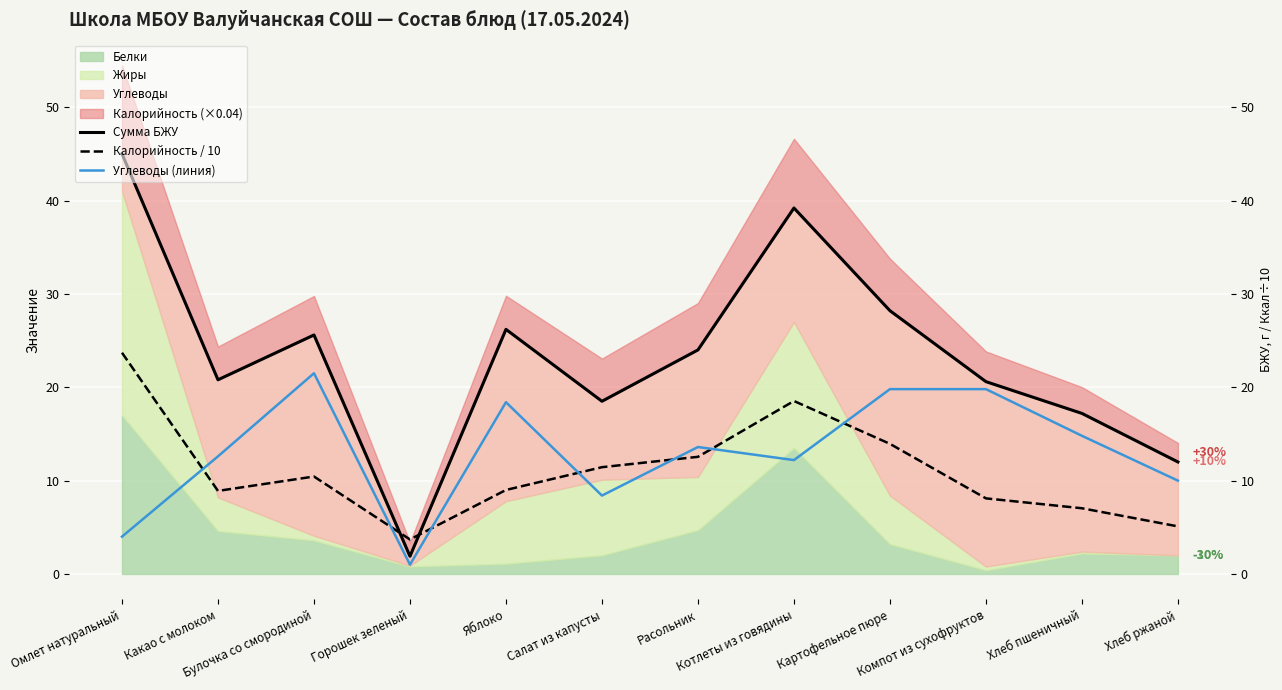

Which series changed the most between Компот из сухофруктов and Хлеб пшеничный?

Углеводы (линия)